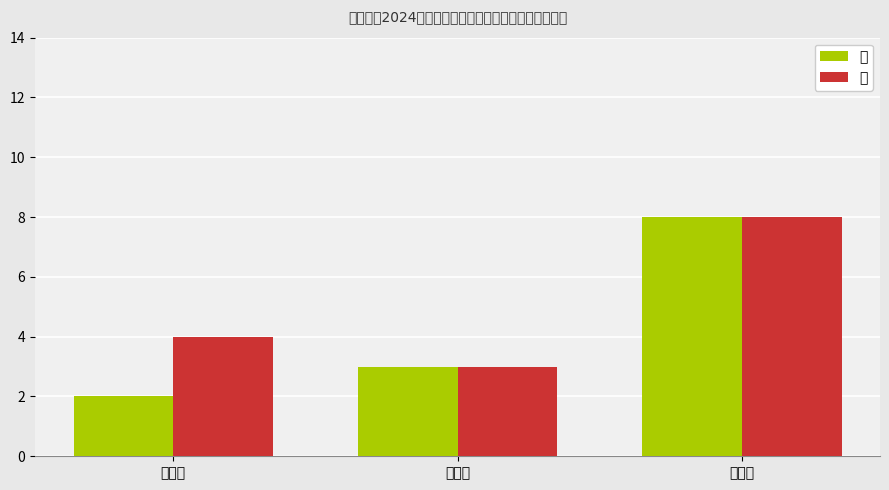

How many categories are shown in the chart?

3